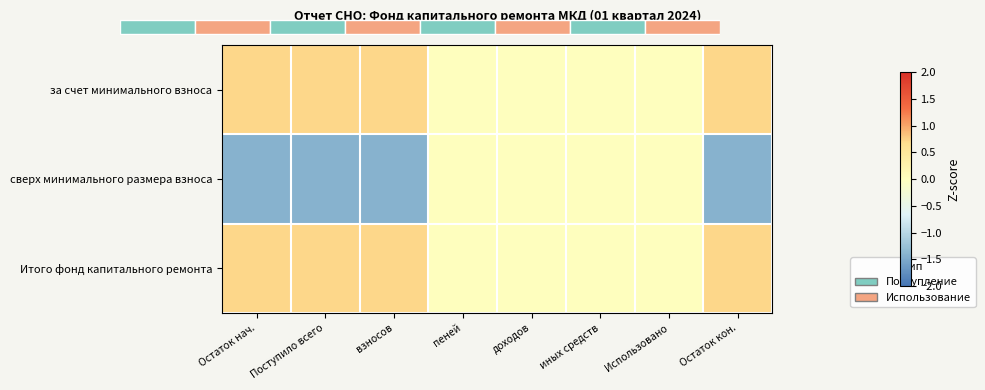

What is the difference between the second highest and minimum values in the за счет минимального взноса series?

0.7